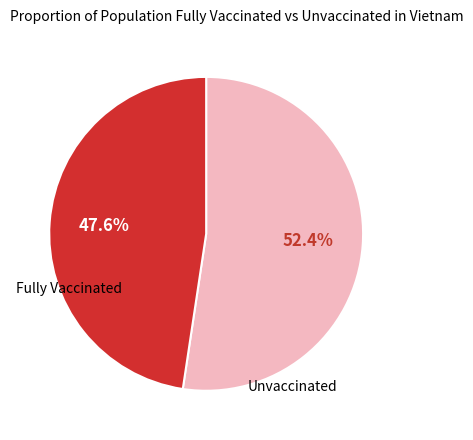

Does any single category account for the majority?

Yes